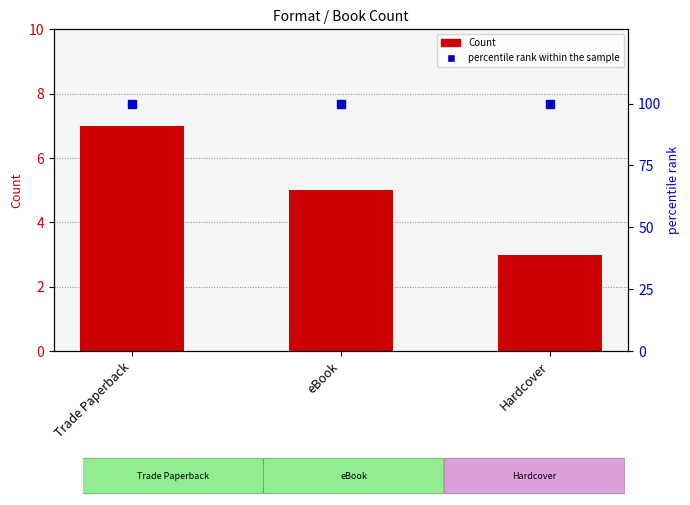

What are all the series names shown in the legend?

Count, percentile rank within the sample